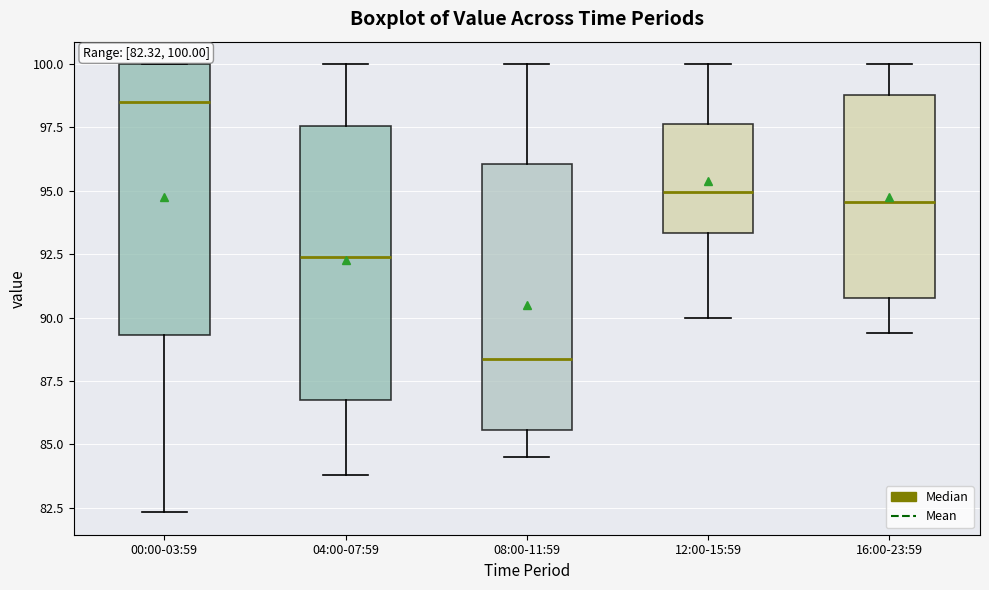

Which box has the lowest median line?

08:00-11:59